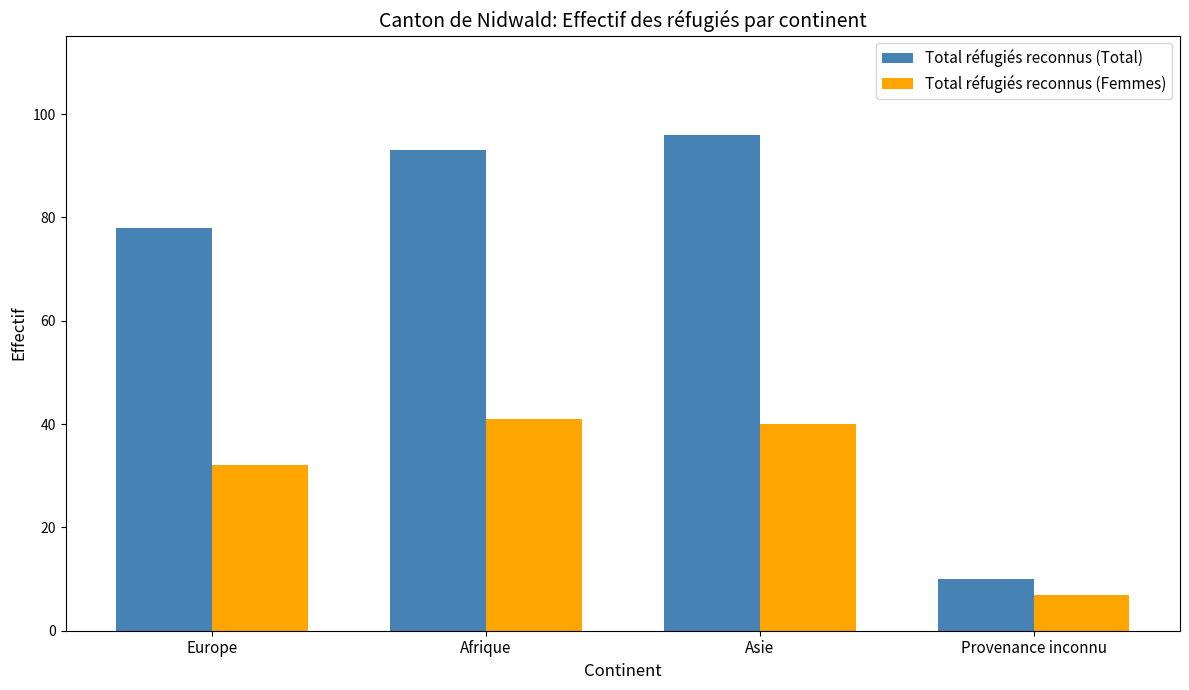

What is the label of the 1st bar from the right?

Provenance inconnu